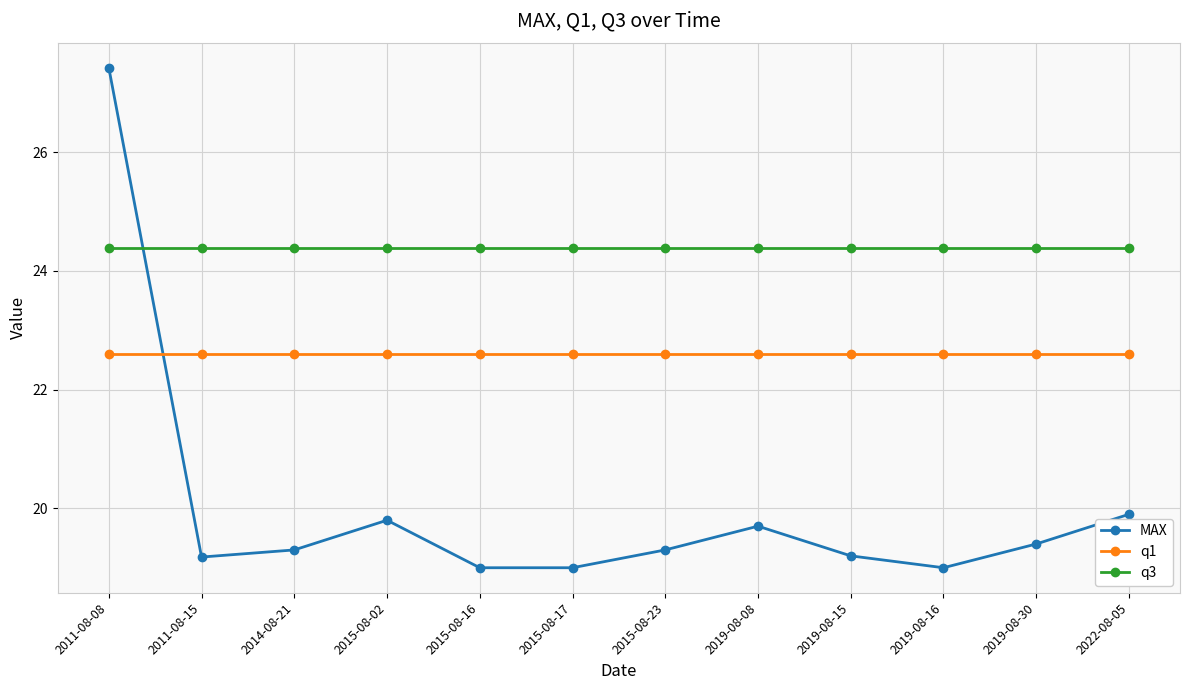

What is the average value of the q3 series?

24.4